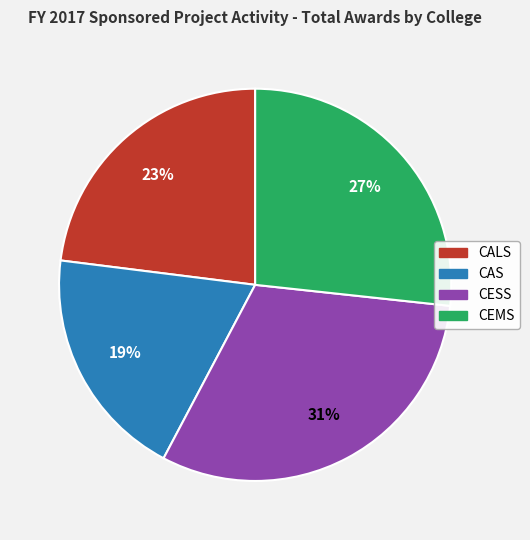

Which slice is the smallest?

CAS